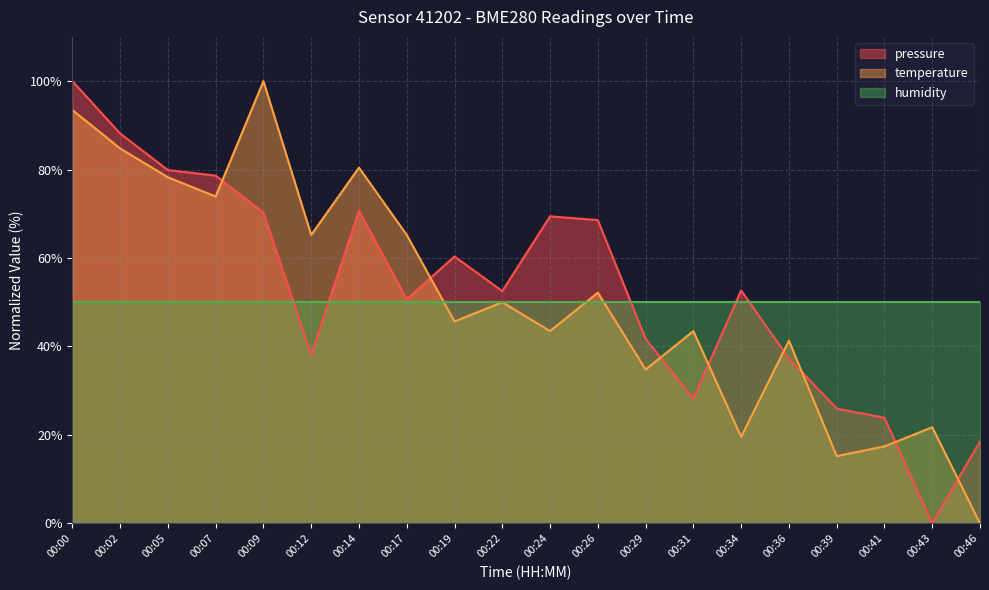

The temperature series shows 15.2 at 00:39. True or false?

True